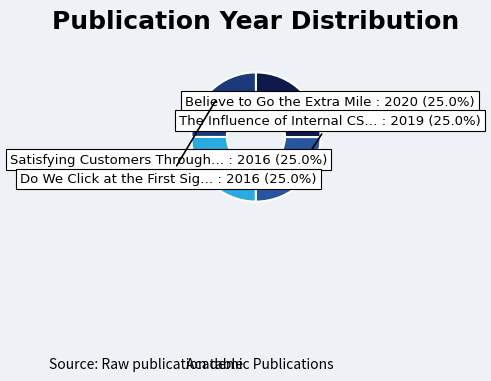

Does any single category account for the majority?

No